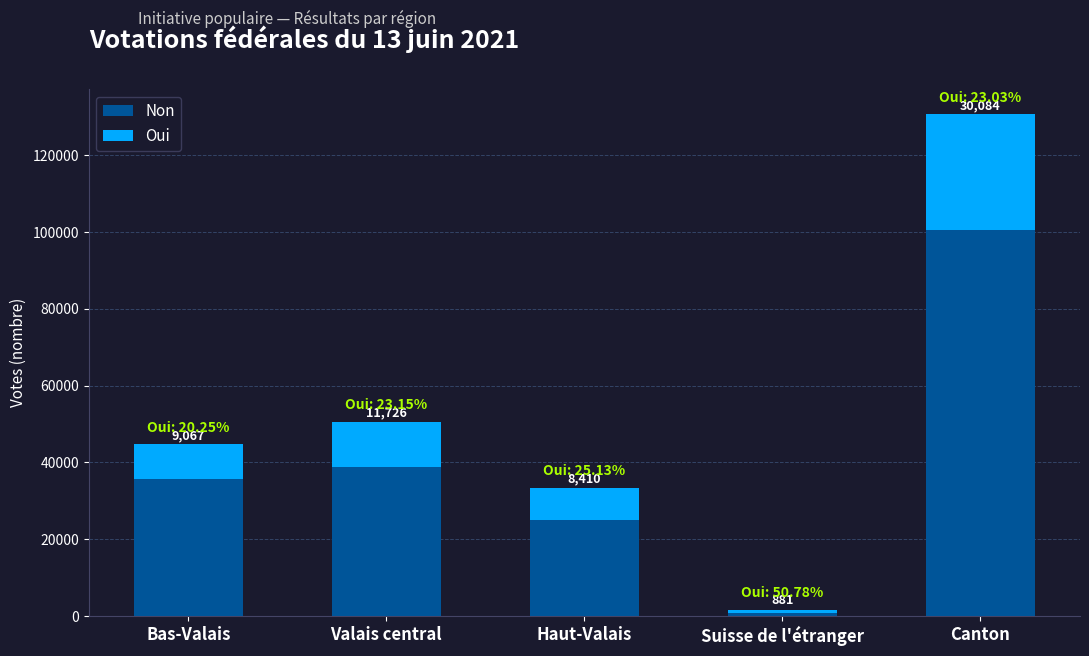

What is the total value across all series at Suisse de l'étranger?

1735